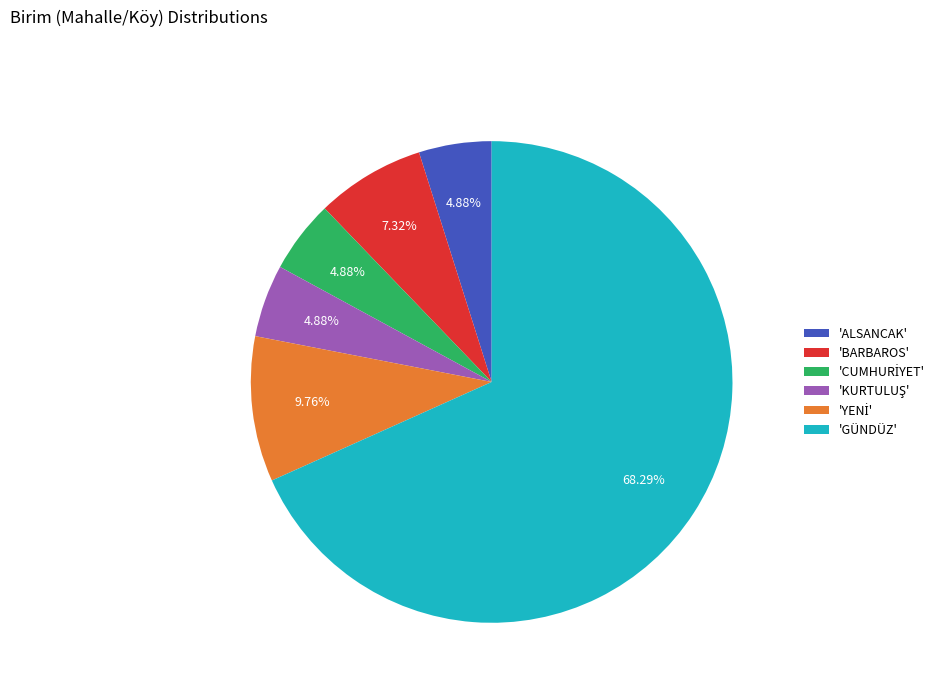

How many slices are in this pie chart?

6